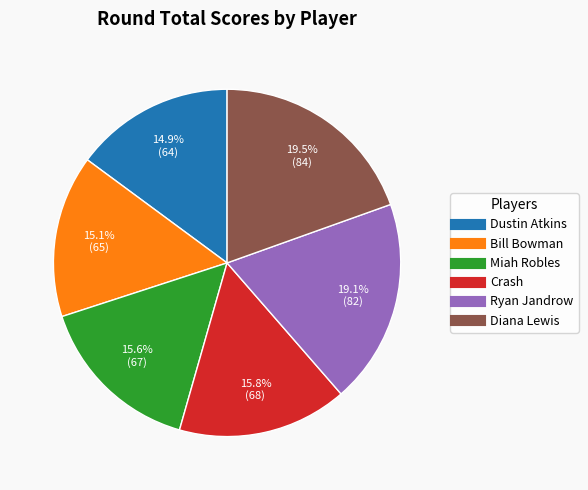

Does any single category account for the majority?

No